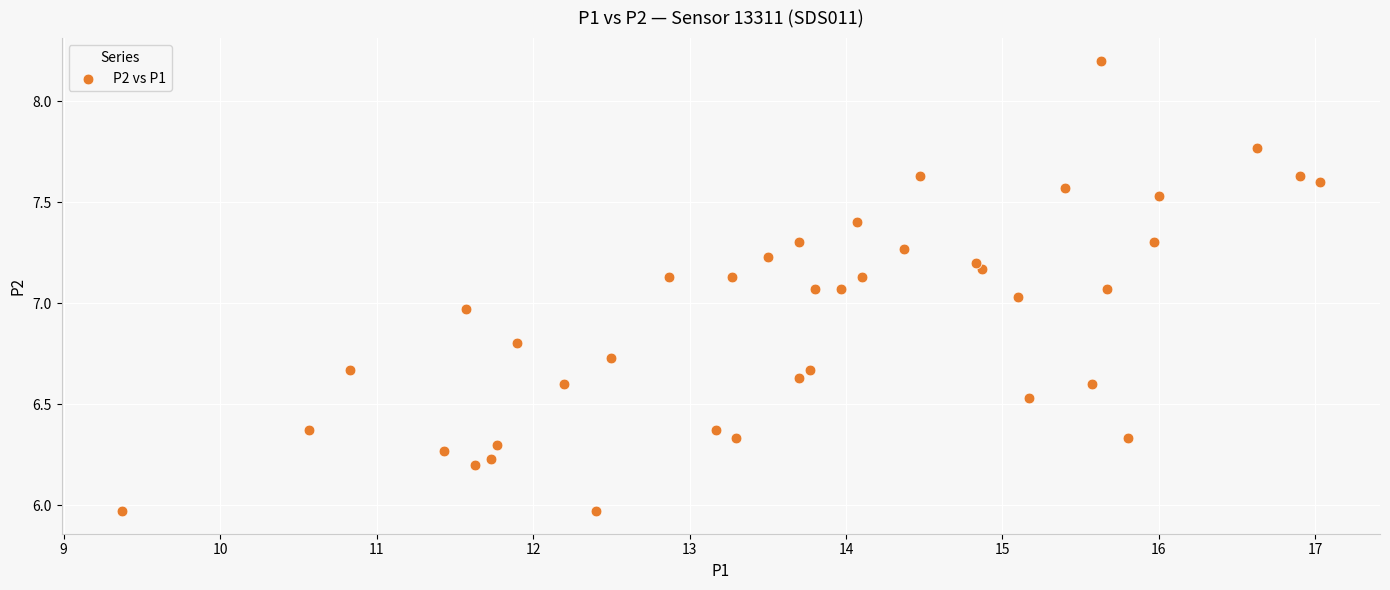

What is the range of Y values (max minus min)?

2.2